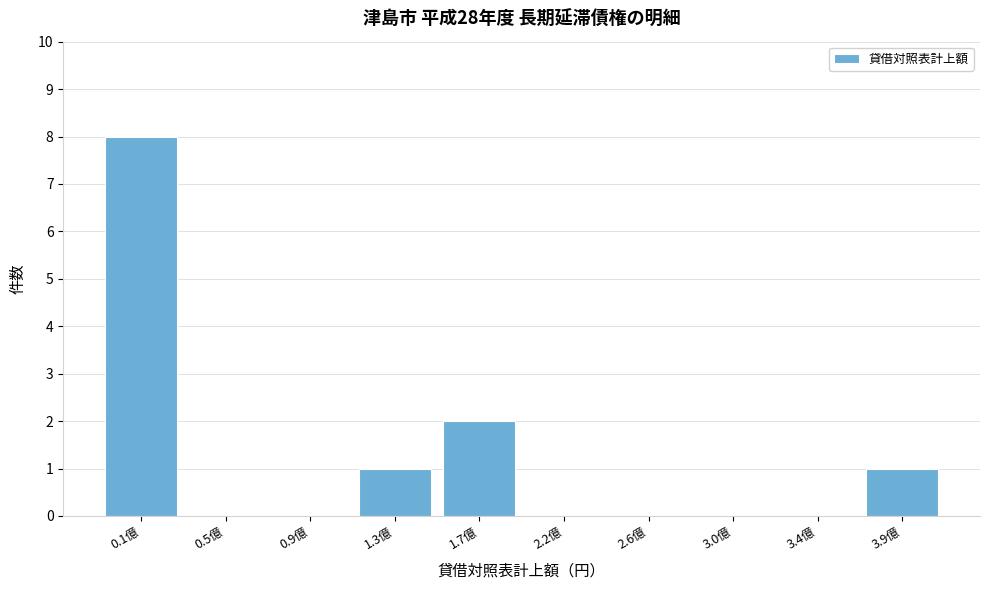

Reading left to right, list all the values displayed in this chart.

0.1億=8	0.5億=0	0.9億=0	1.3億=1	1.7億=2	2.2億=0	2.6億=0	3.0億=0	3.4億=0	3.9億=1